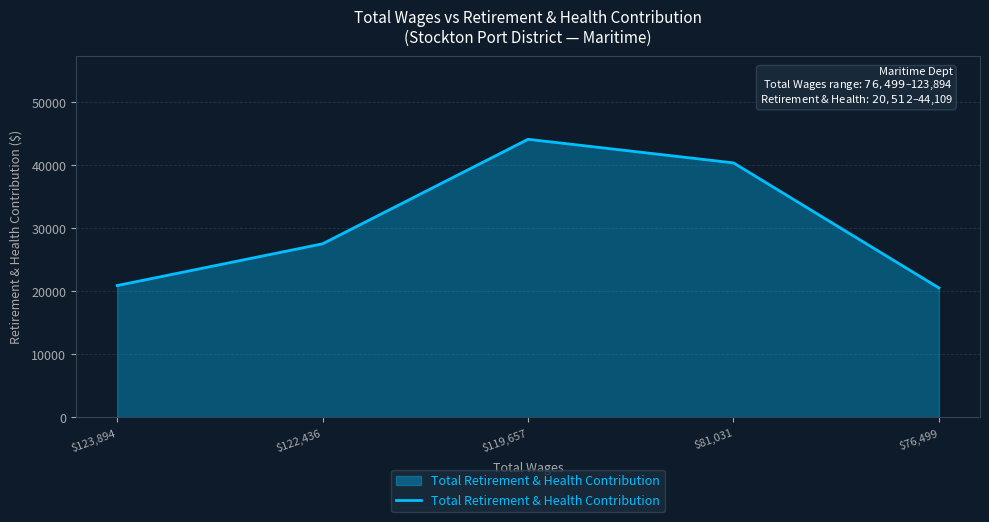

Does the chart display data point markers on the line(s)?

No